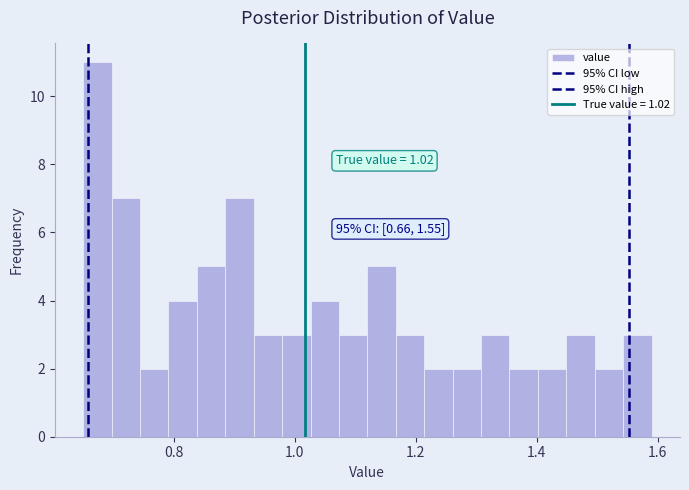

Read against the x-axis, roughly where is the centre of the tallest bar?

0.68